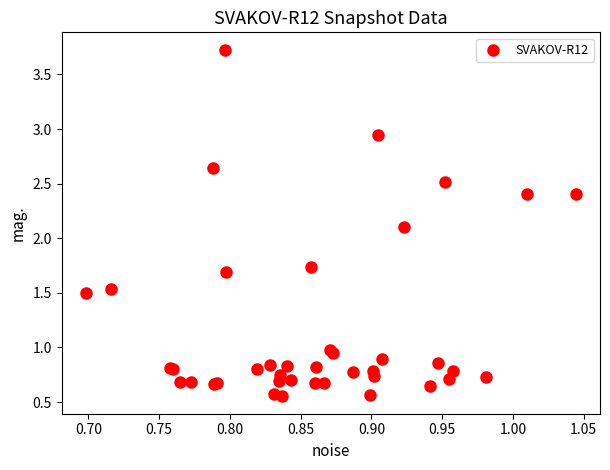

What Y value in the scatter plot is closest to 2?

2.1